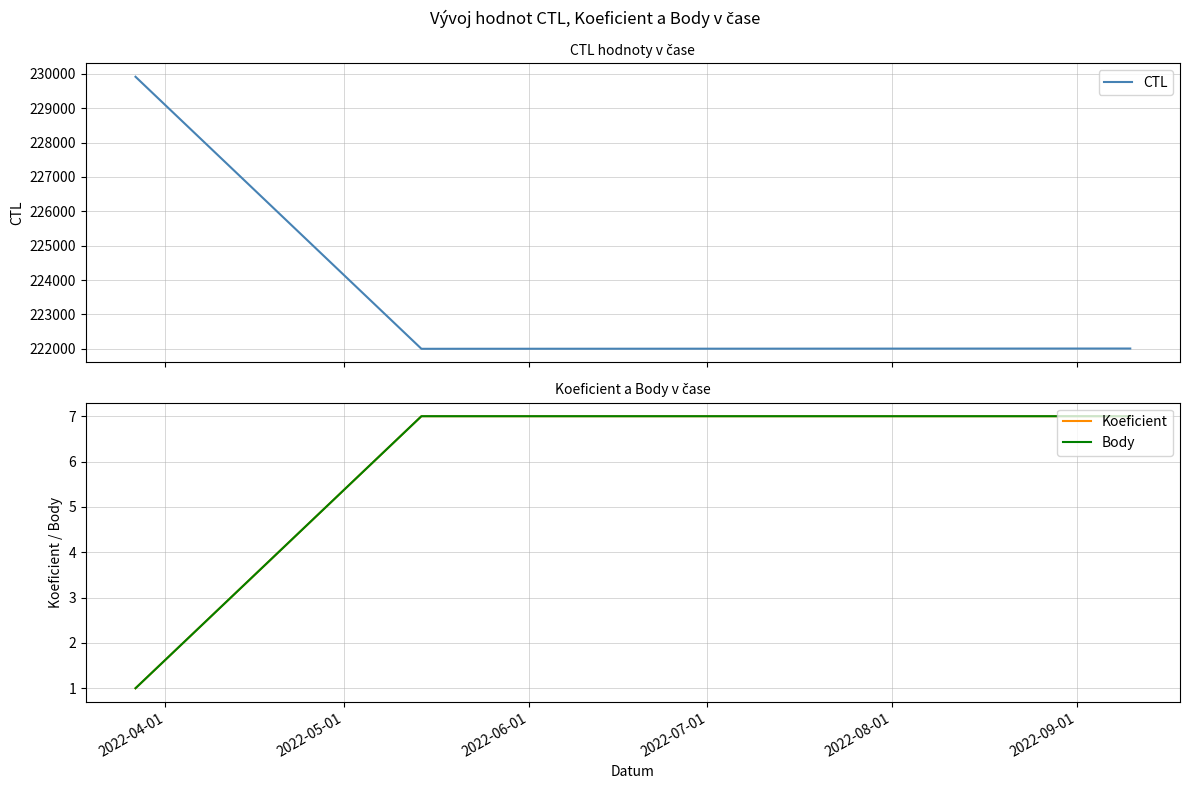

Which series has the widest spread of values?

CTL